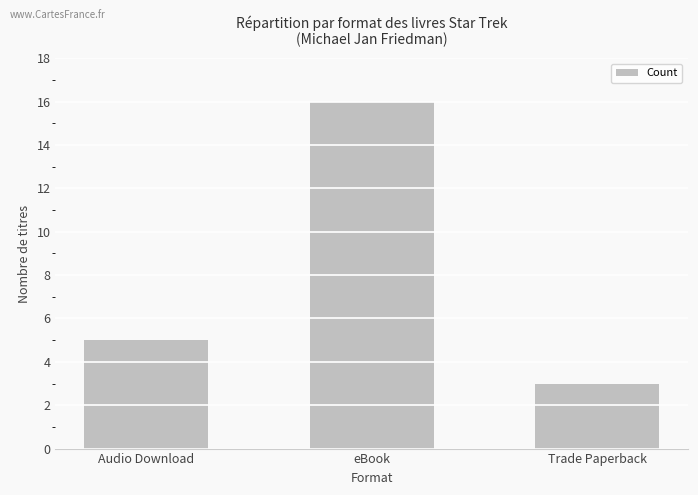

How many data points are less than 5?

1